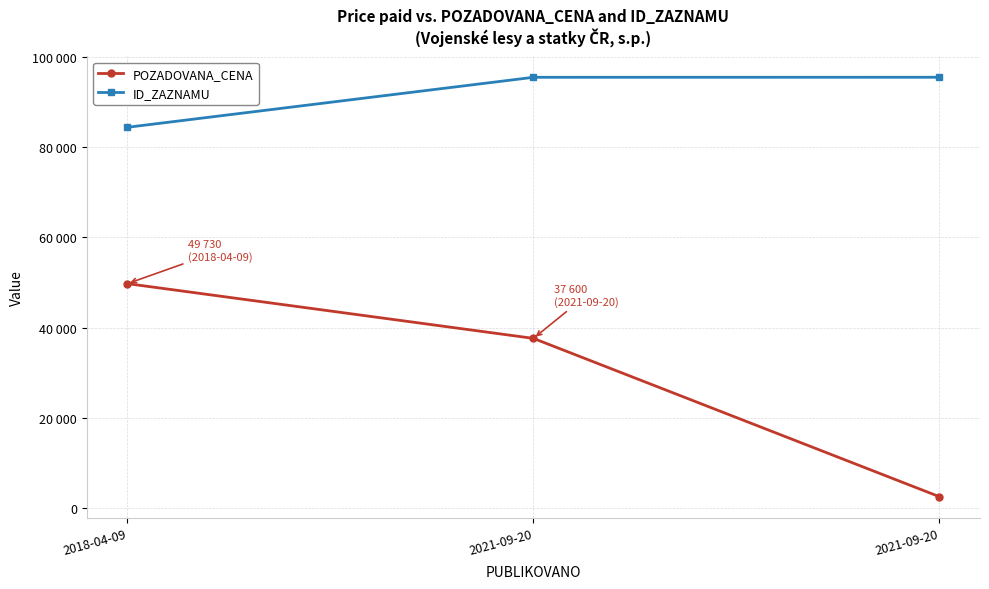

Which series has the largest total across all categories?

ID_ZAZNAMU